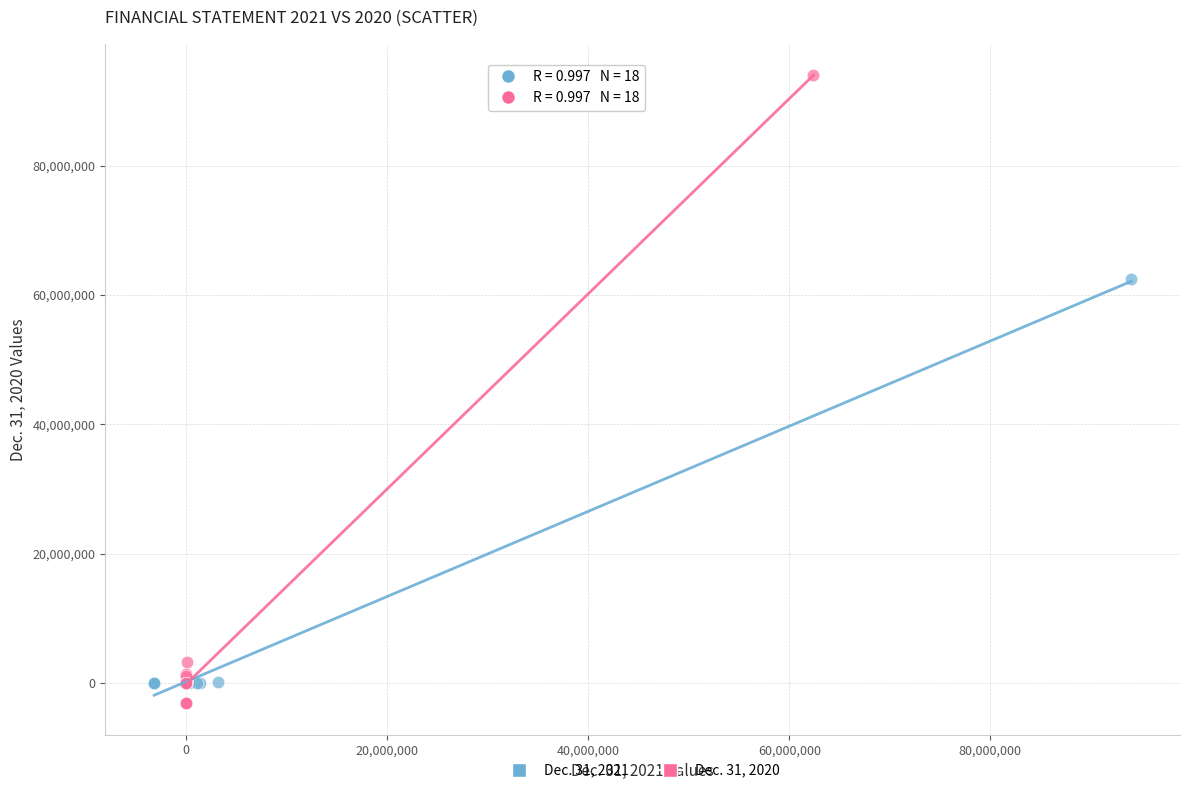

Which series has the widest spread of Y values?

Dec. 31, 2020